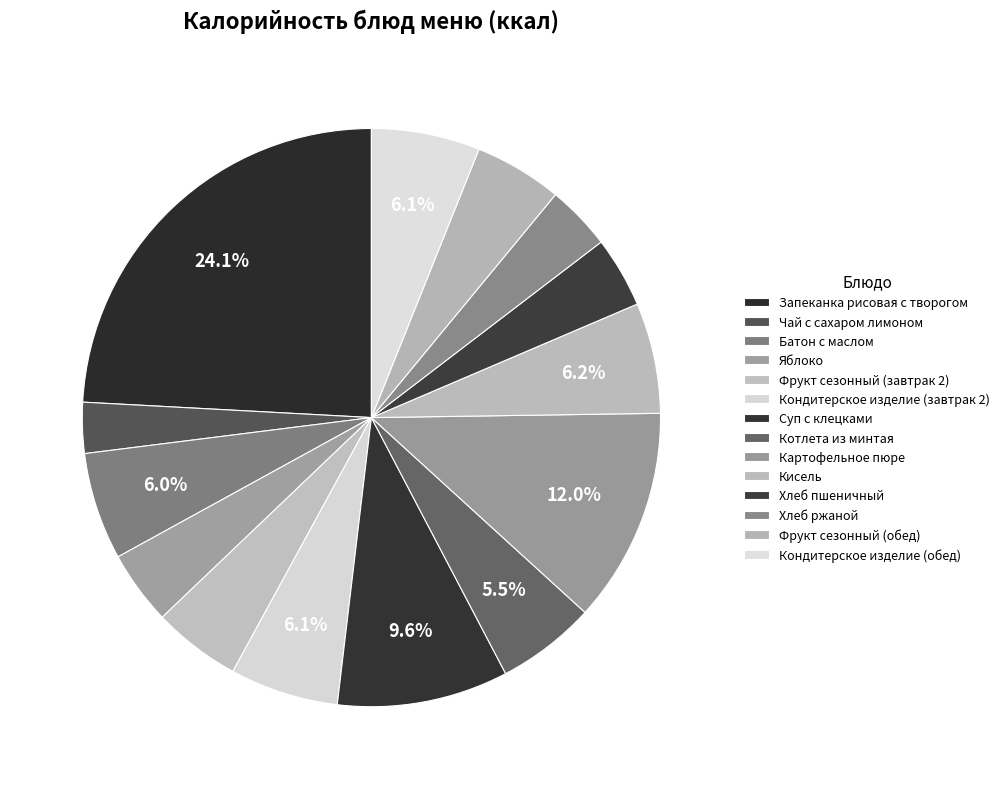

How many slices are in this pie chart?

14